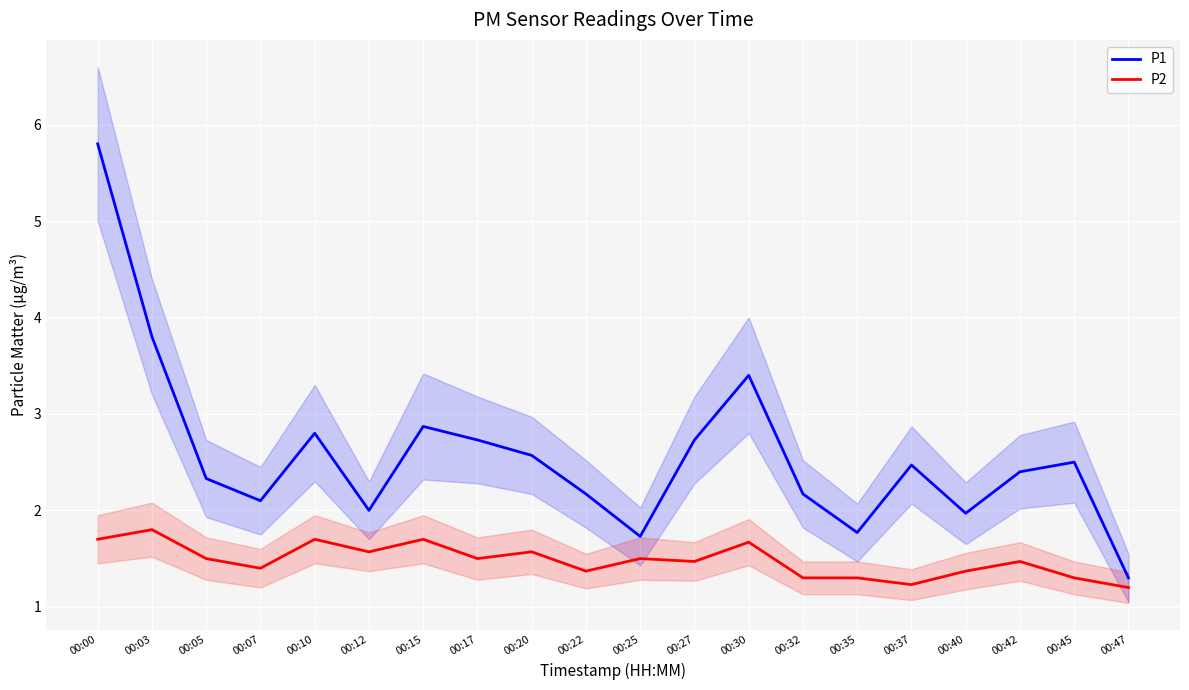

Rank the series at 00:10 from highest to lowest value.

P1, P2